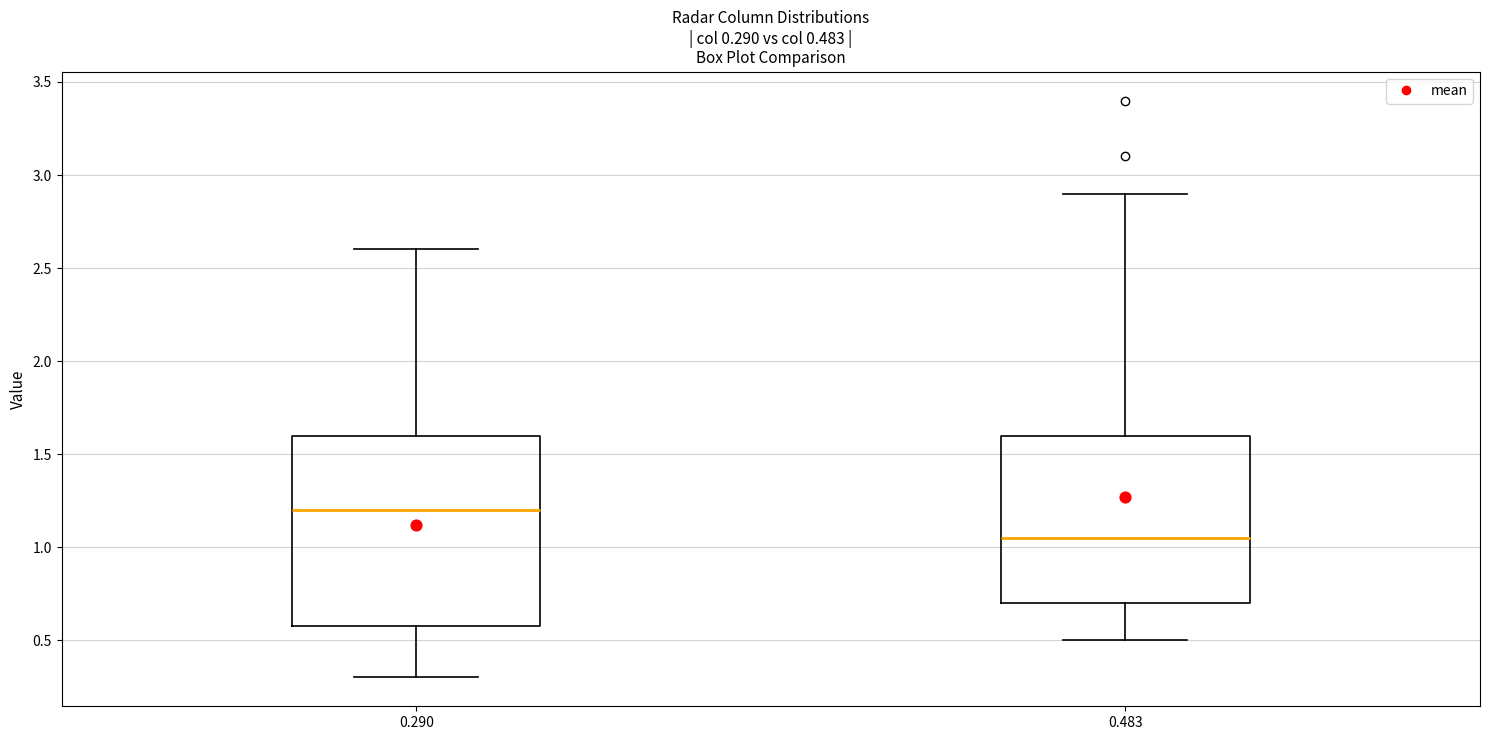

Which box is the tallest, from its lower edge to its upper edge?

0.290